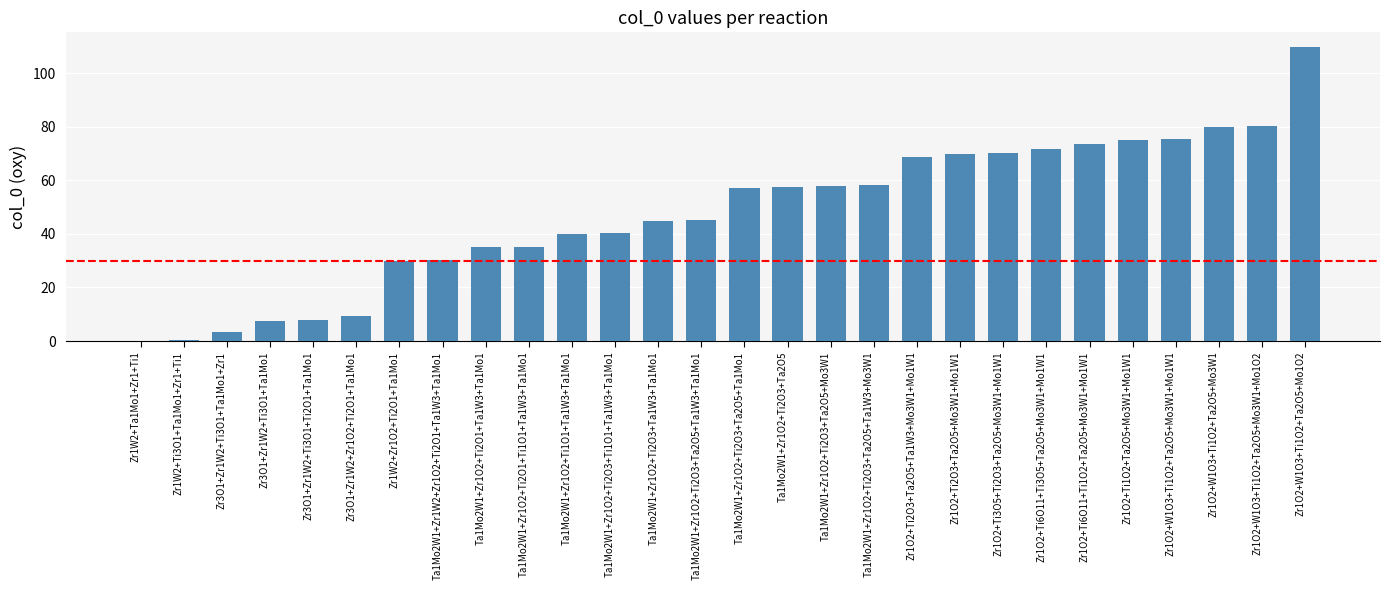

What is the sum of all values?

1334.5